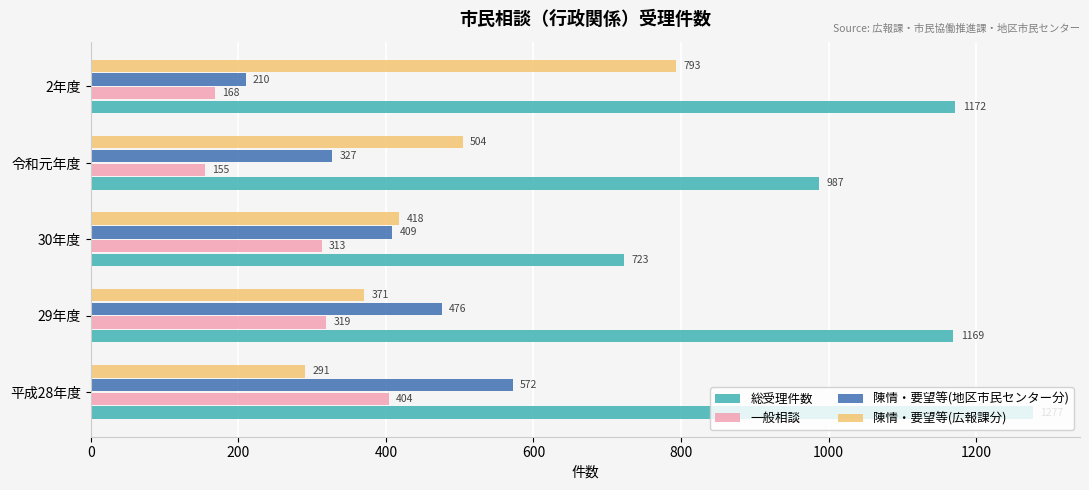

What are all the series names shown in the legend?

総受理件数, 一般相談, 陳情・要望等(地区市民センター分), 陳情・要望等(広報課分)